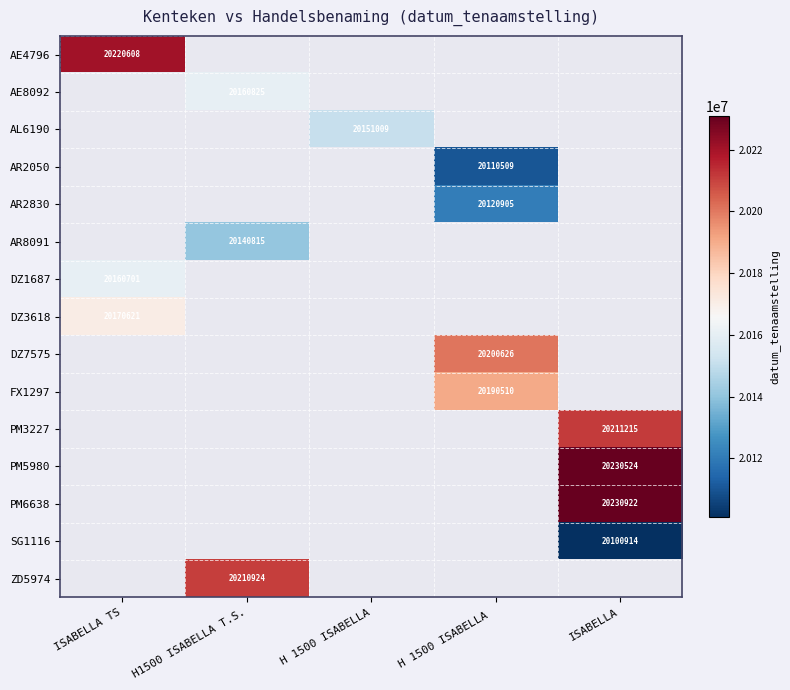

What is the minimum value shown in the chart?

20100914.0